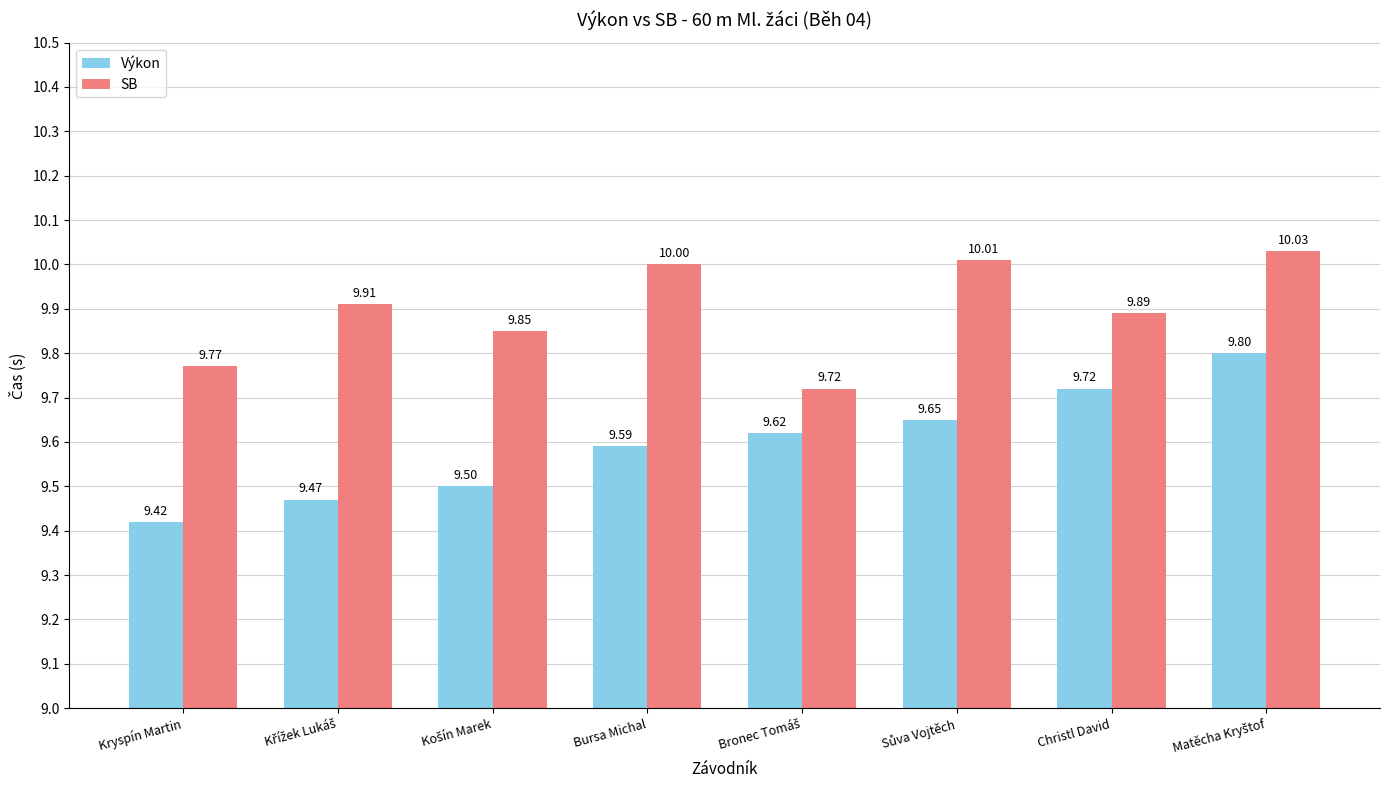

Which series has the largest total across all categories?

SB